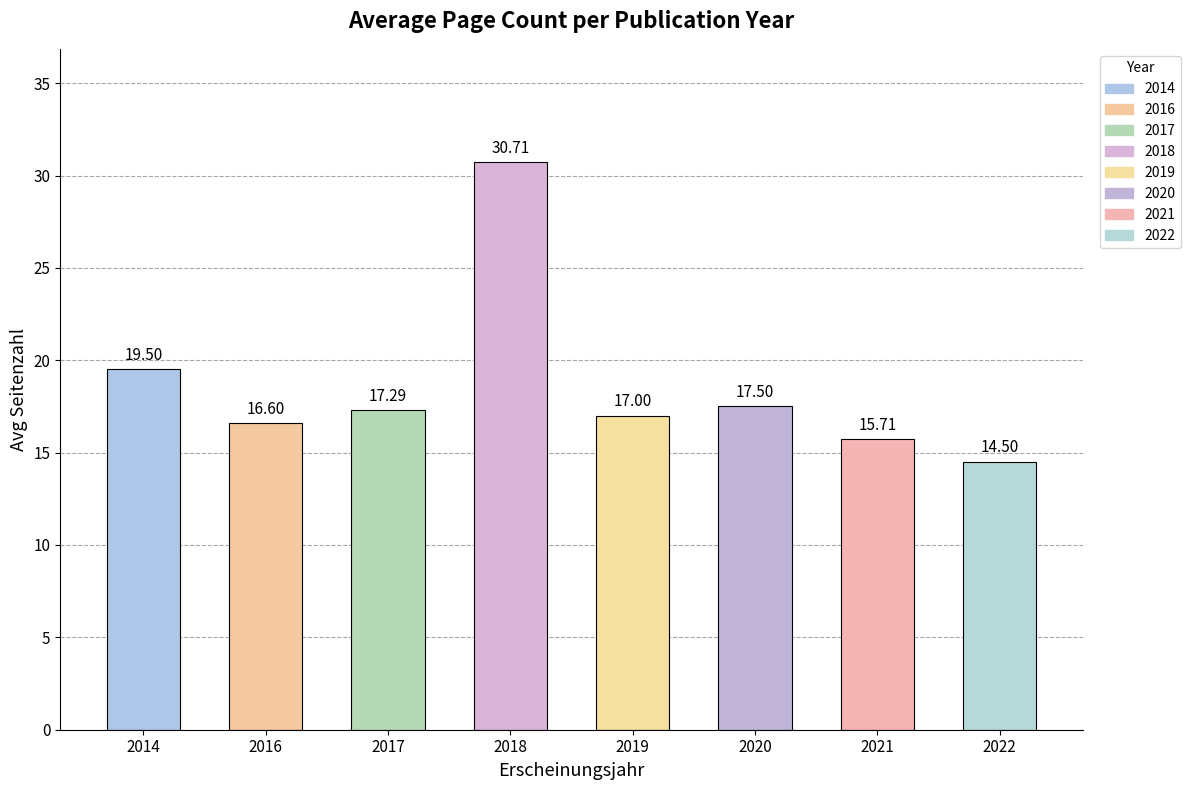

What is the average value?

18.6